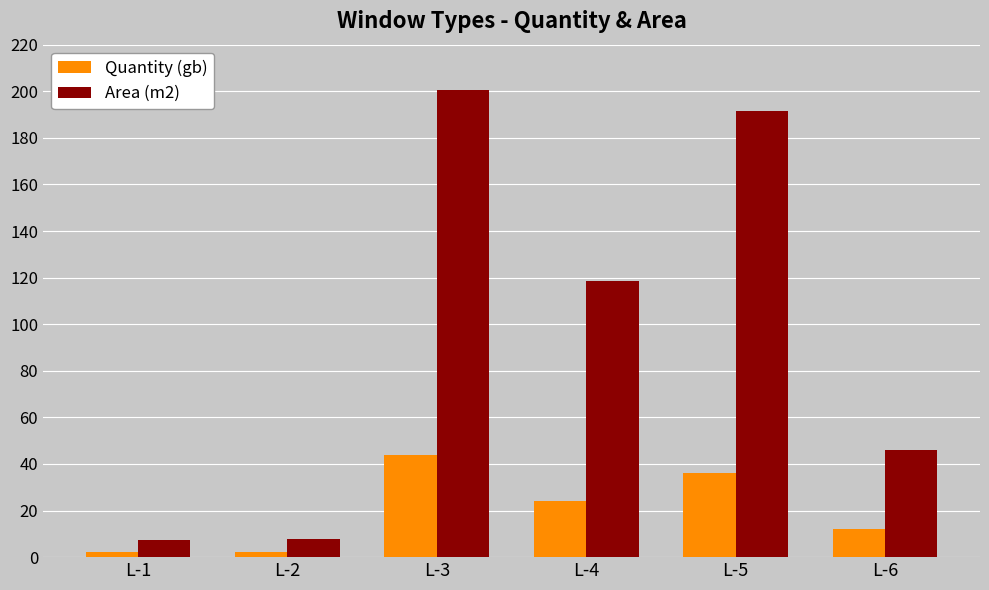

Which series has the largest range (max minus min)?

Area (m2)